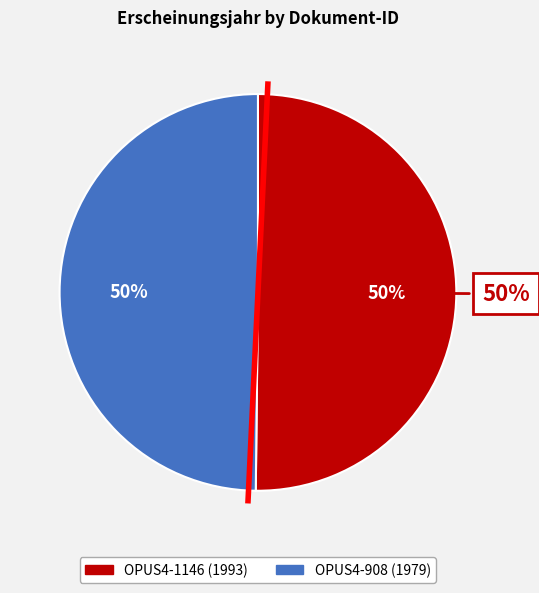

Which category accounts for the majority?

OPUS4-1146